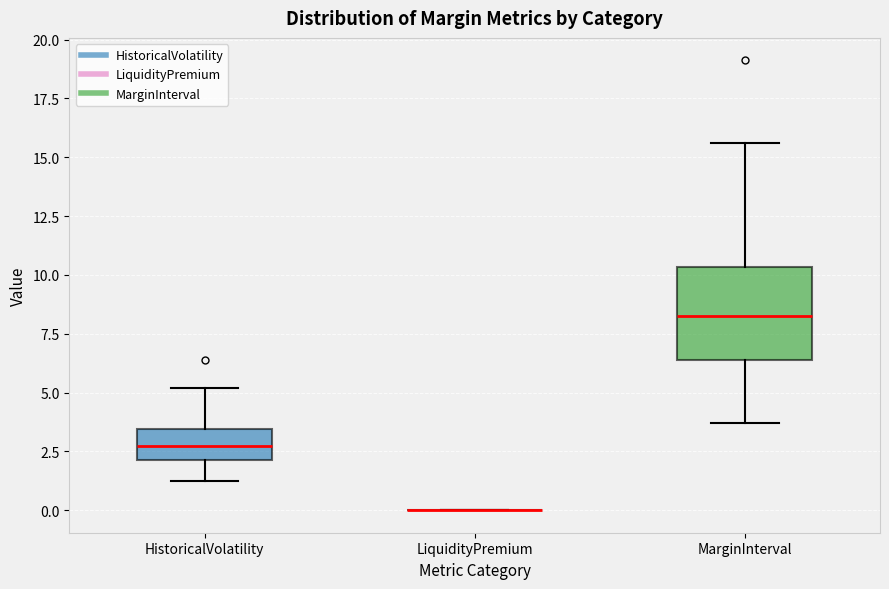

Where does the upper whisker of the box for MarginInterval end on the y-axis? The values are not printed on the chart, so give them approximately, as read against the axis.

15.5